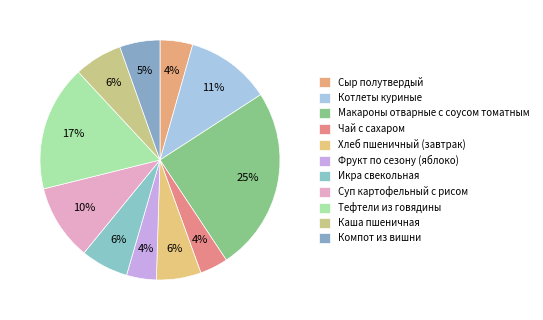

What is the ratio of the value at Тефтели из говядины to the value at Сыр полутвердый?

3.9